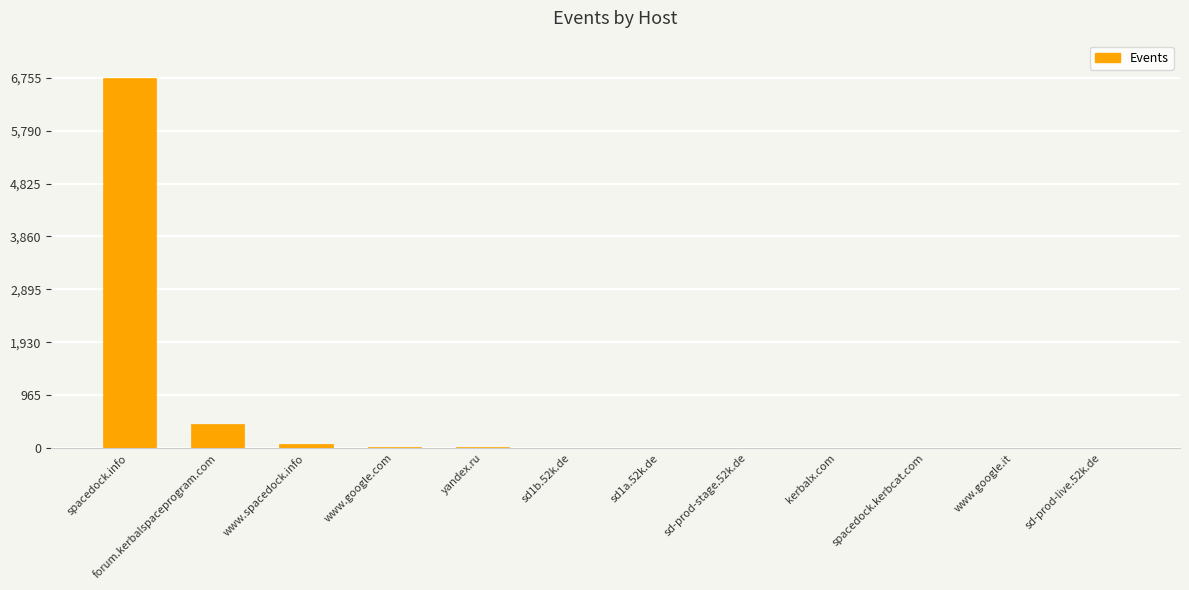

What is the maximum value shown in the chart?

6755